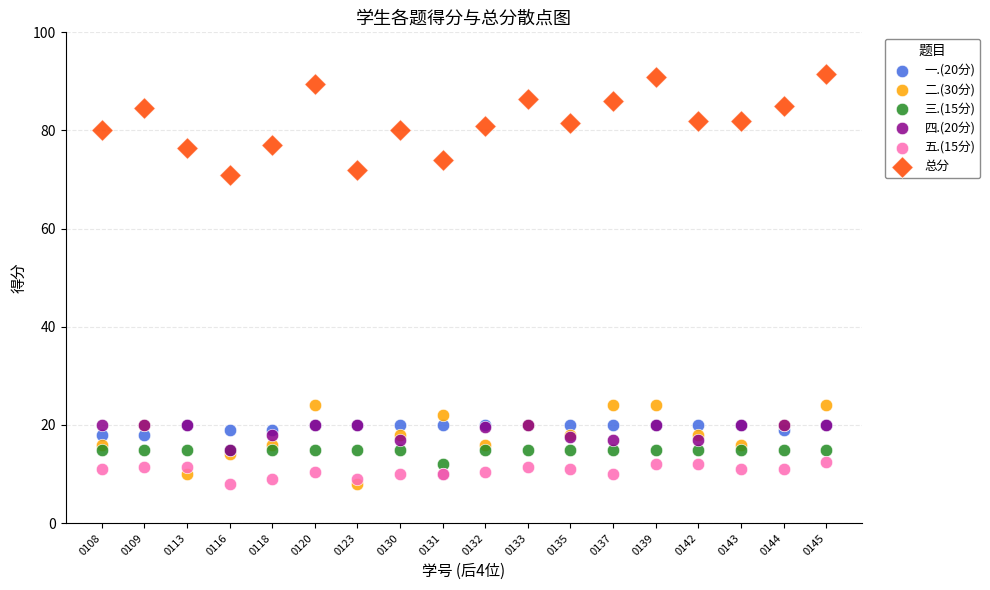

Which series has the largest Y range (max minus min)?

总分